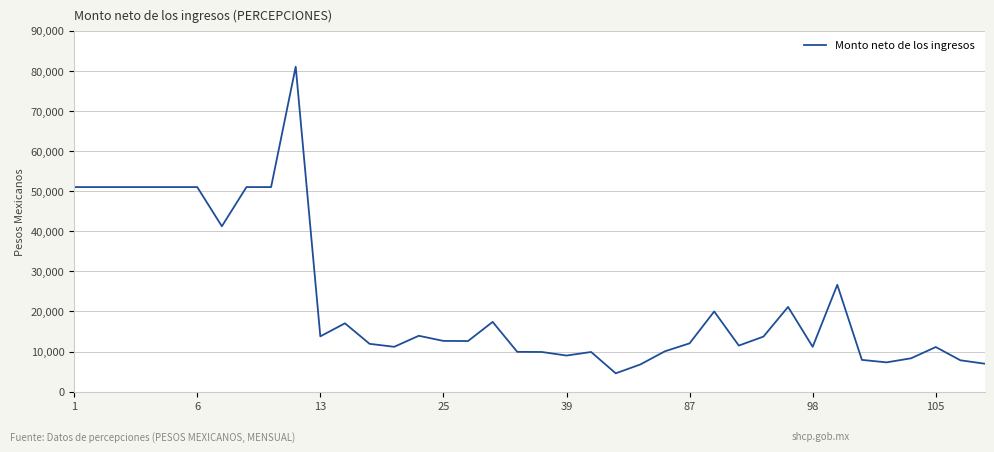

What is the difference between the maximum and minimum values?

76471